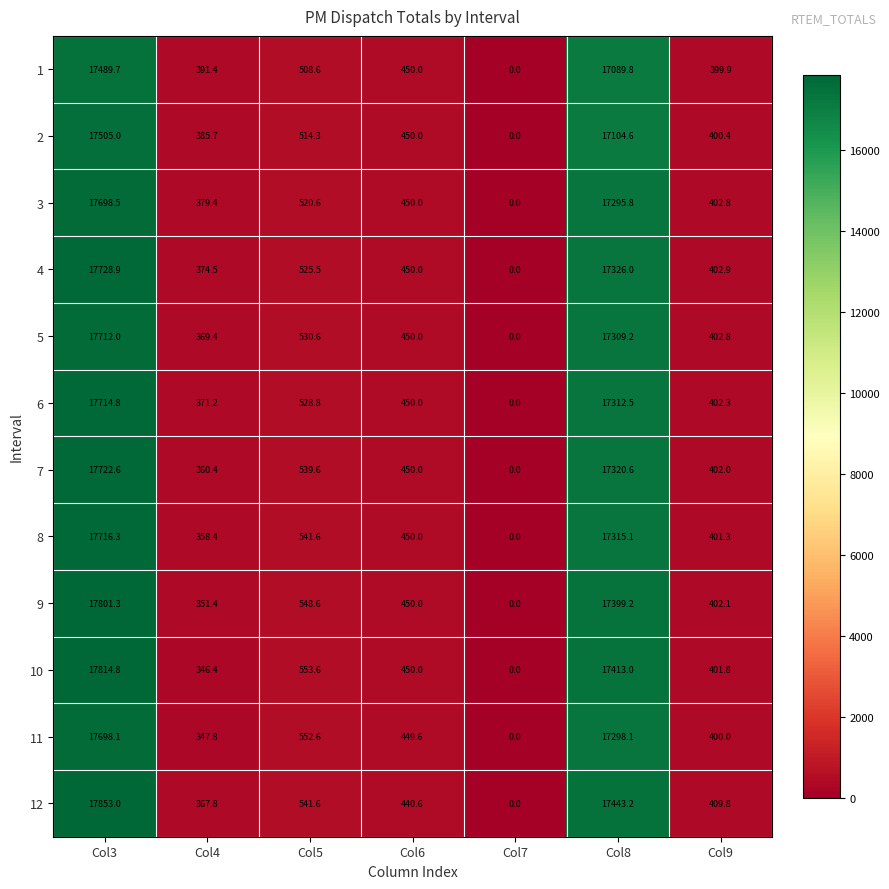

Where is 8 nearest to the value 8858?

Col5